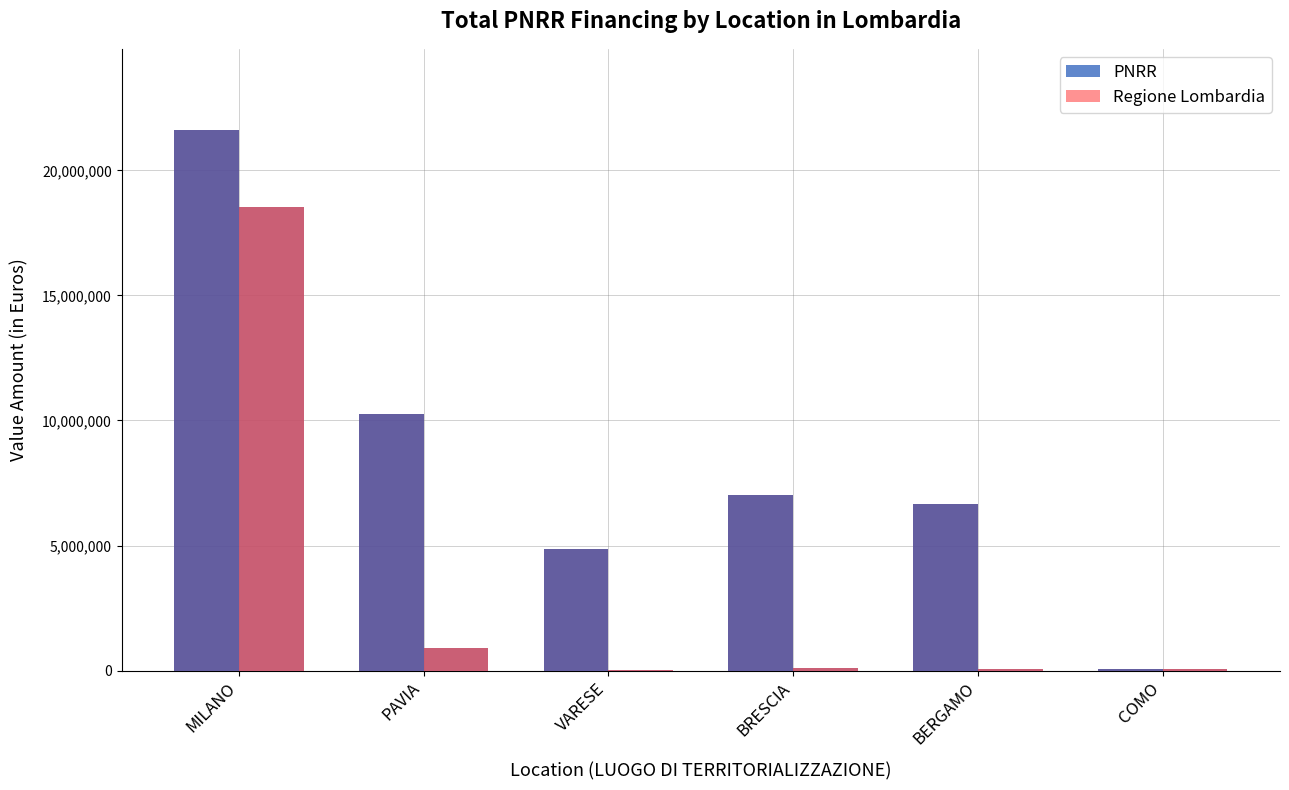

What is the difference between the second highest and second lowest values in the PNRR series?

5403783.0